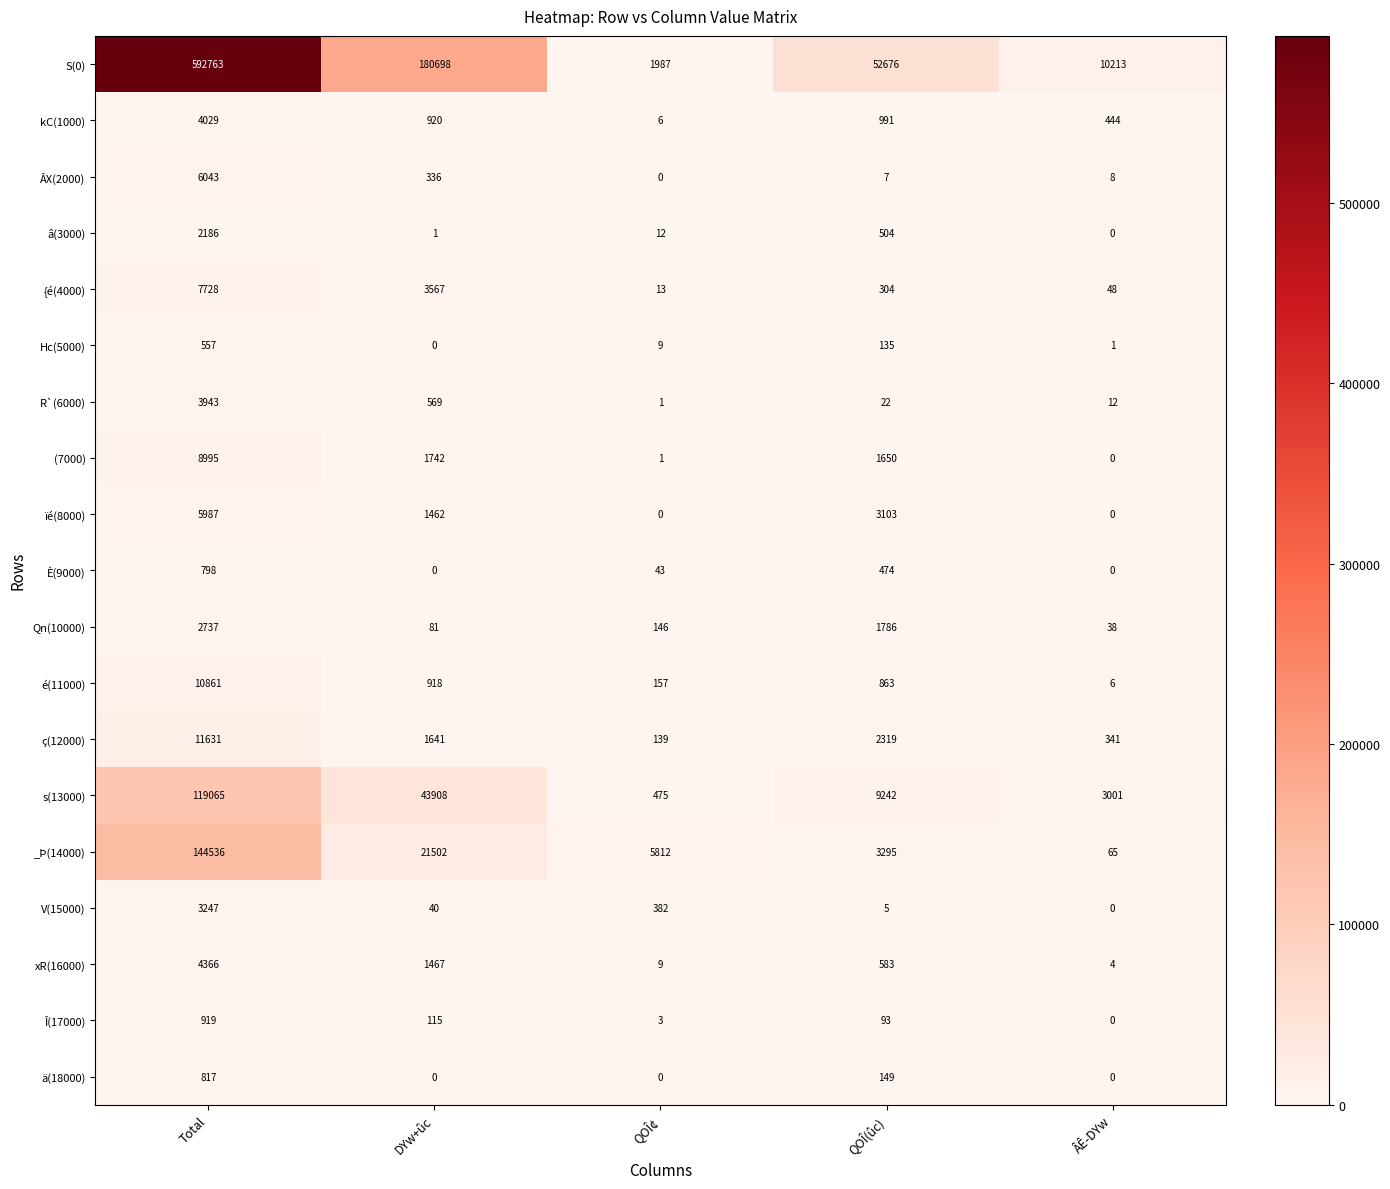

Which series changed the most between QOÎ¢ and QOÎ(ûc)?

S(0)